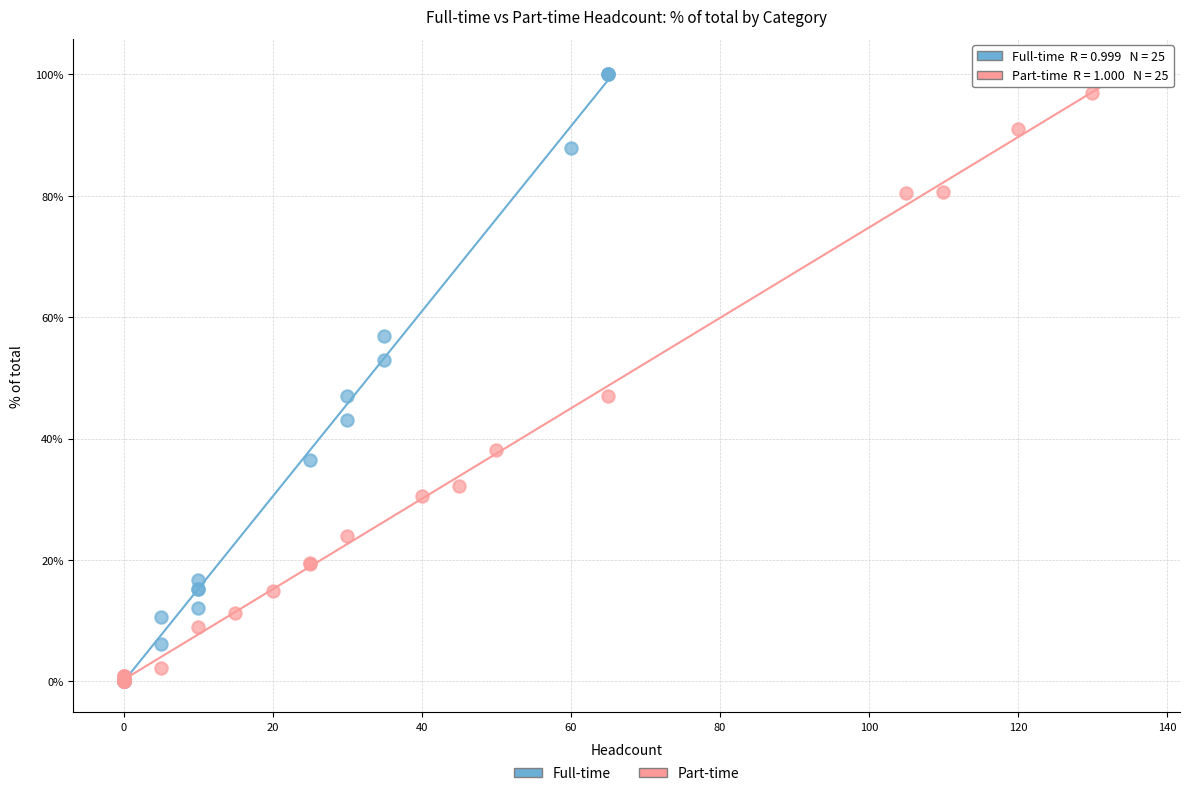

What are all the series names shown in the legend?

Full-time, Part-time